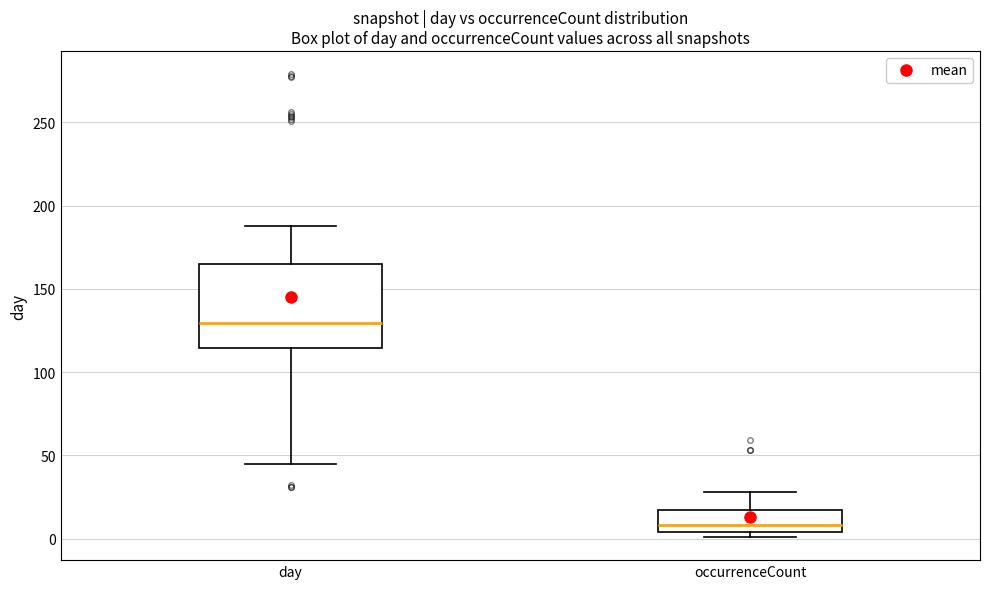

Reading left to right, transcribe this box plot: for each box, give where its median line is, the range the box spans, and where its two whiskers end, as read against the y-axis. The values are not printed on the chart, so give them approximately, as read against the axis.

day: median 130, box 115 to 165, whiskers 45 to 190
occurrenceCount: median 10, box 5 to 20, whiskers 0 to 30